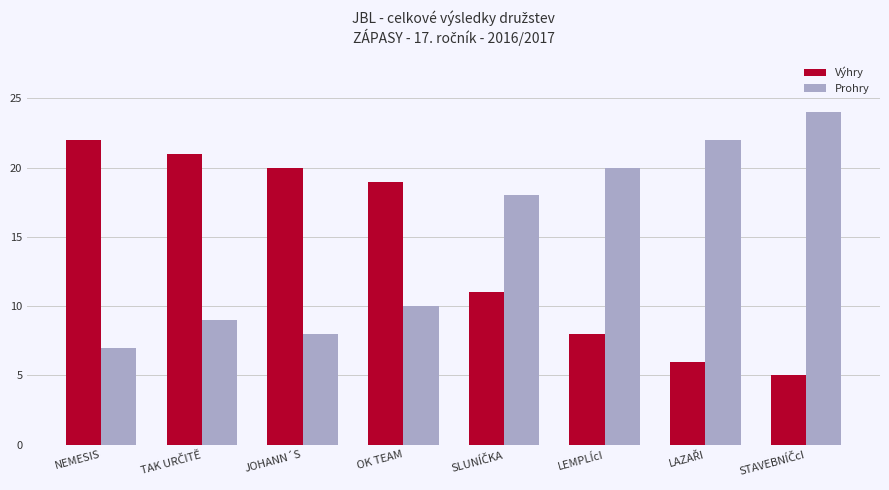

What is the value of the Výhry bar at the 2nd from the left?

21